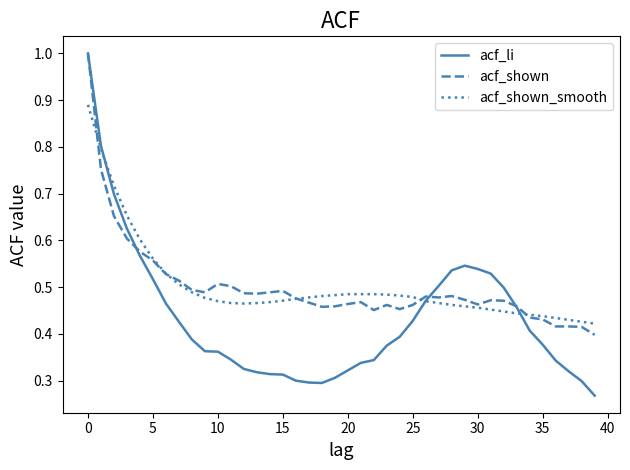

Which series has the widest spread of values?

acf_li